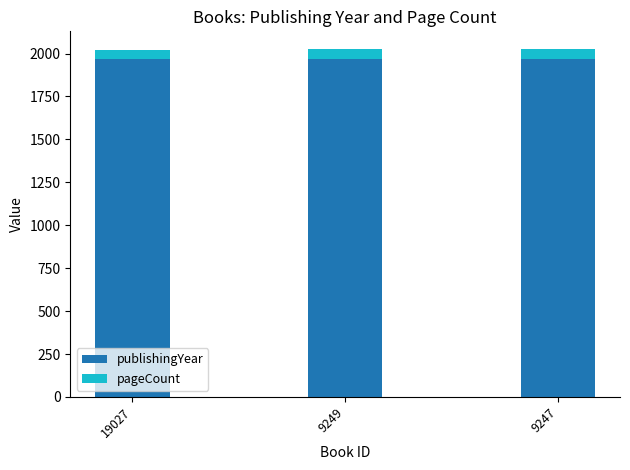

What is the maximum value for publishingYear?

1969